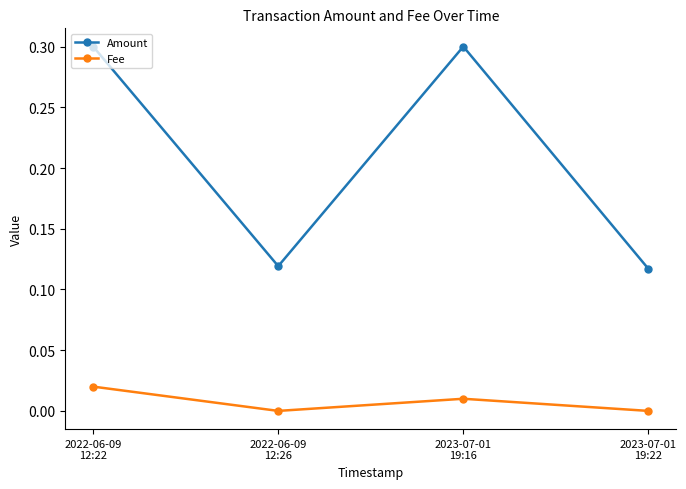

List the series in order of their peak value, highest first.

Amount, Fee